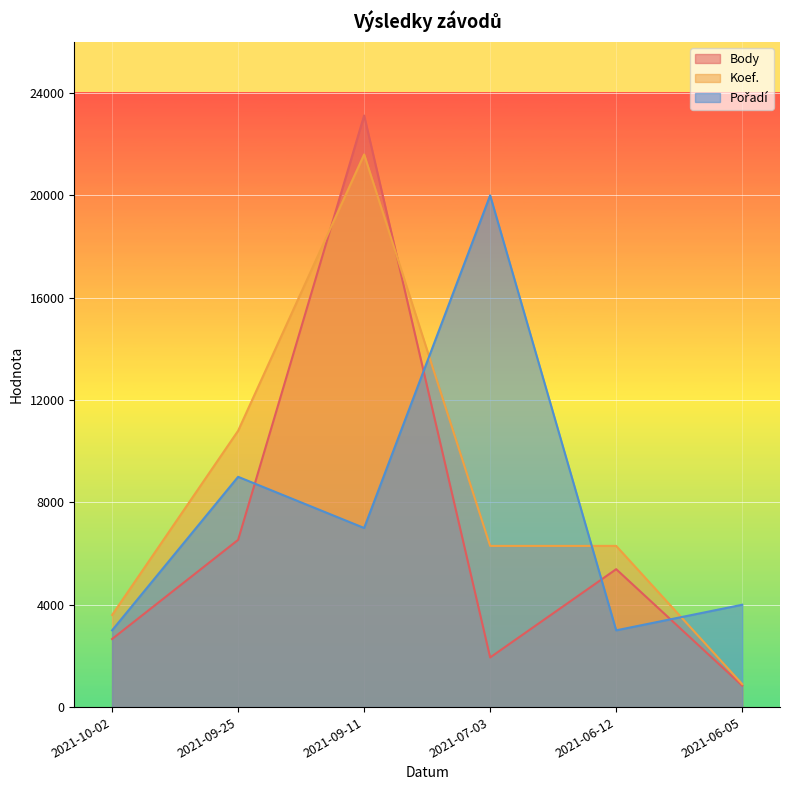

After their last crossing, which series has the higher values: Pořadí or Koef.?

Pořadí